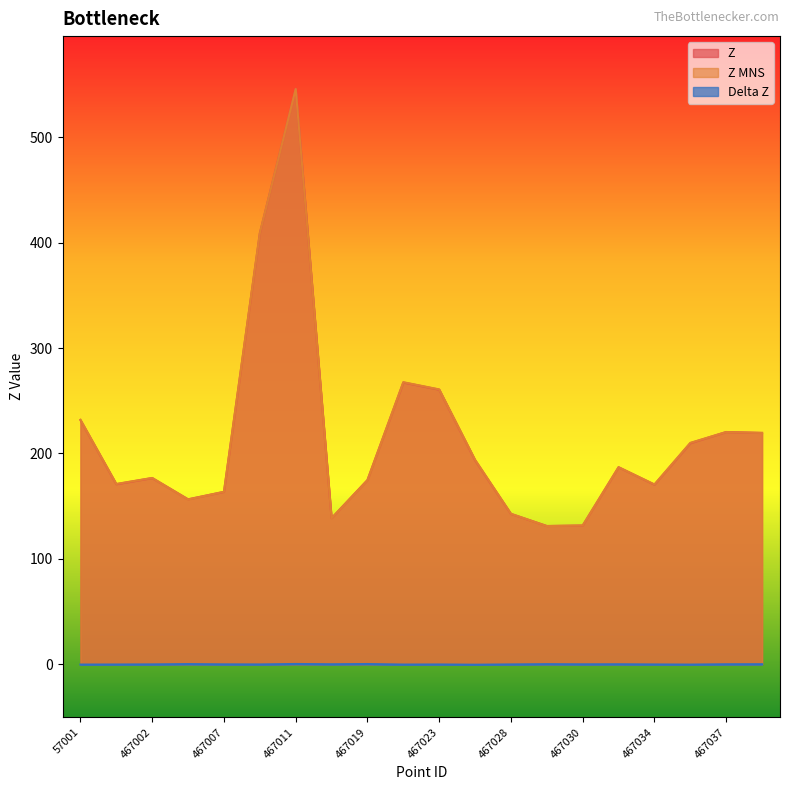

Reading right to left, transcribe all the data shown in this chart.

Z: 219.6	220.4	209.8	170.5	187.0	131.7	131.2	142.7	193.6	260.6	267.4	174.8	138.6	546.1	408.9	163.6	156.5	176.7	170.9	231.7
Z MNS: 219.5	220.4	210.1	170.6	187.0	131.7	131.1	142.8	194.0	260.8	267.7	174.6	138.6	545.8	409.1	163.7	156.4	176.8	171.1	232.0
Delta Z: 0.1	0.0	-0.3	-0.2	0.0	-0.1	0.1	-0.1	-0.4	-0.2	-0.3	0.2	0.0	0.3	-0.2	-0.1	0.2	-0.1	-0.2	-0.3